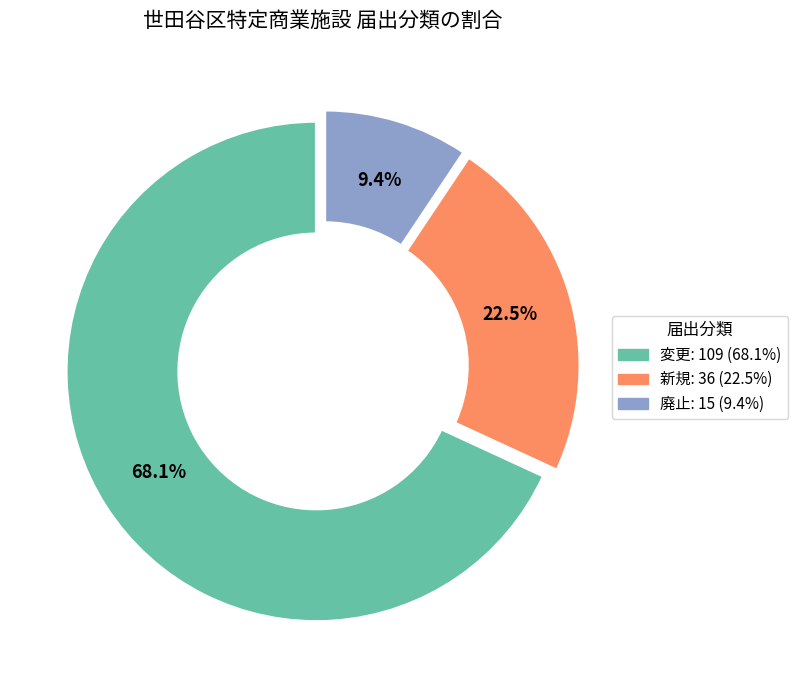

What is the majority slice?

変更